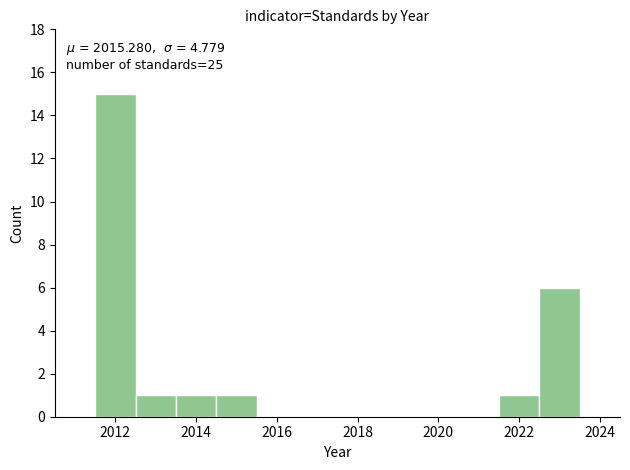

Over which range of the x-axis is the bar tallest?

2011.5 to 2012.5